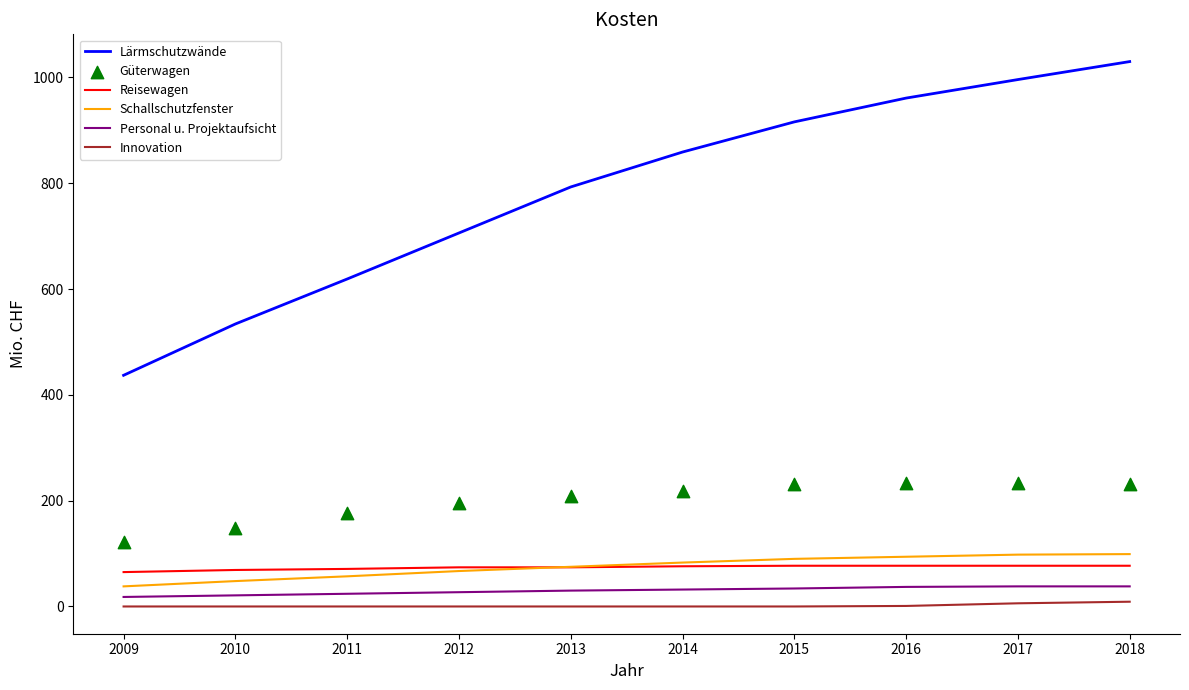

What are all the series names shown in the legend?

Lärmschutzwände, Reisewagen, Schallschutzfenster, Personal u. Projektaufsicht, Innovation, Güterwagen